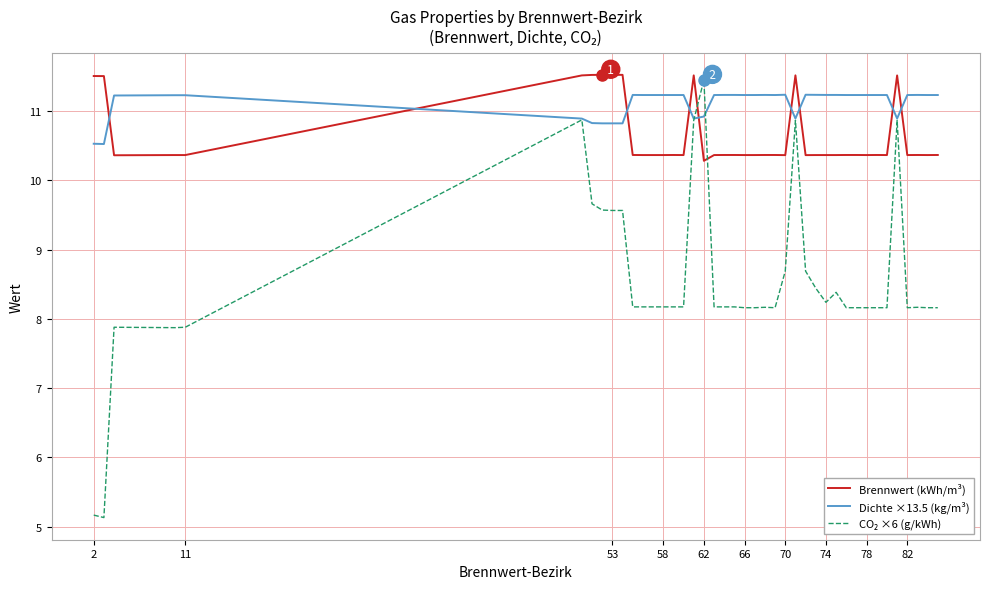

What is the maximum value shown in the chart?

11.5